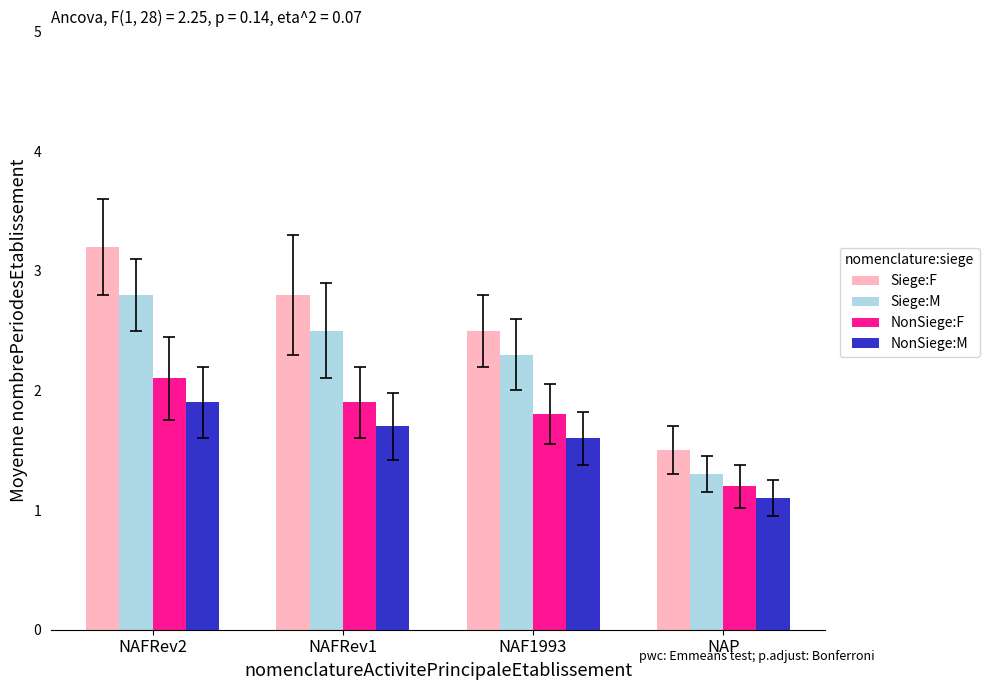

Count the NonSiege:F values in the range 1 to 2.

3